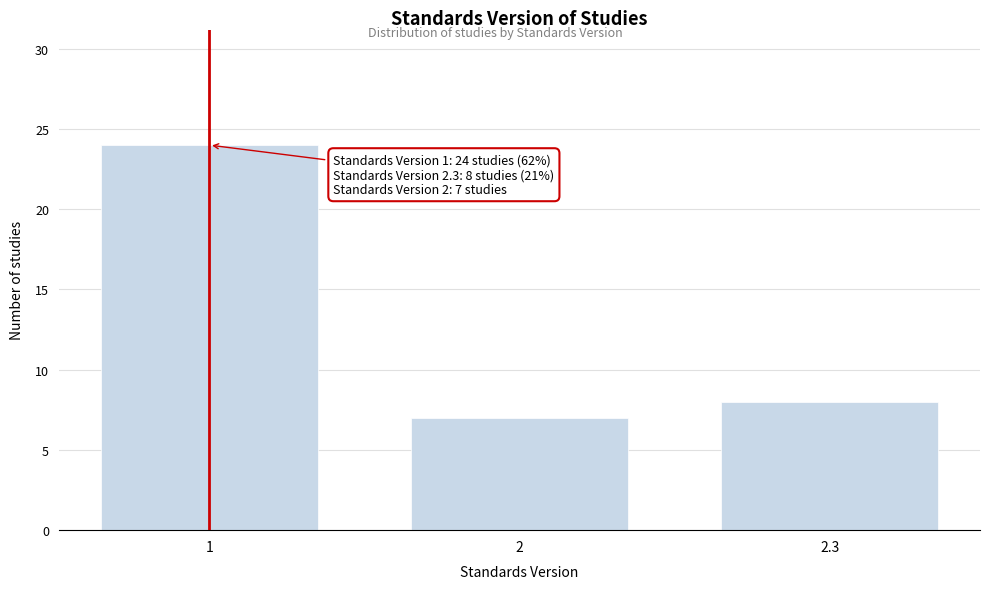

Reading left to right, what are all the values shown in this chart?

24	7	8